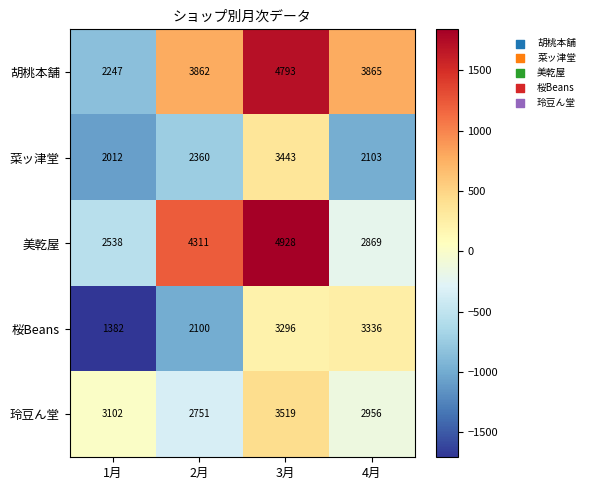

Count the 美乾屋 values in the range 2869 to 4928.

3